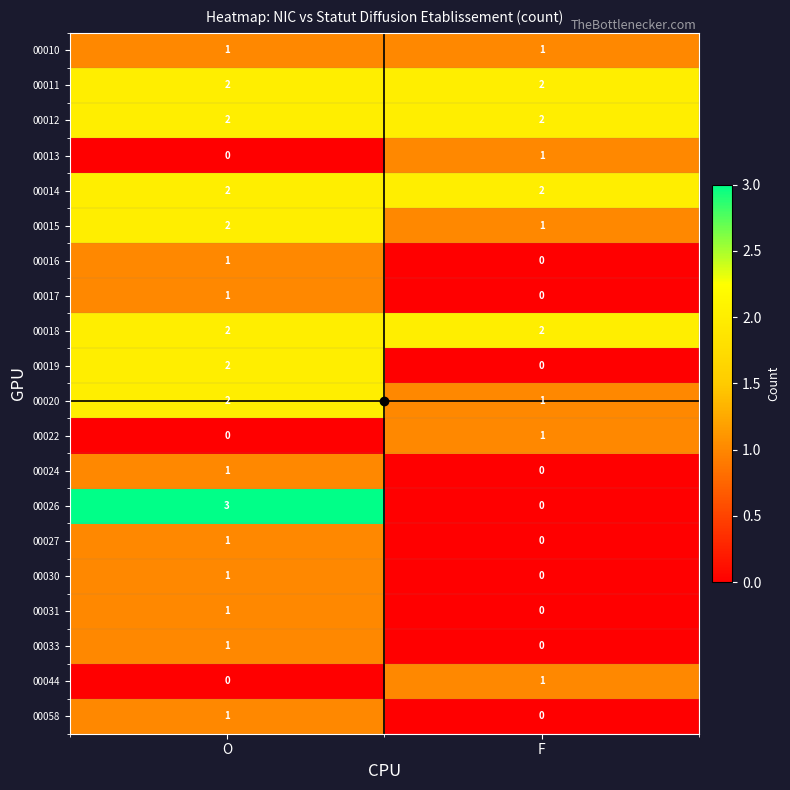

What is the spread (max minus min) of values at O?

3